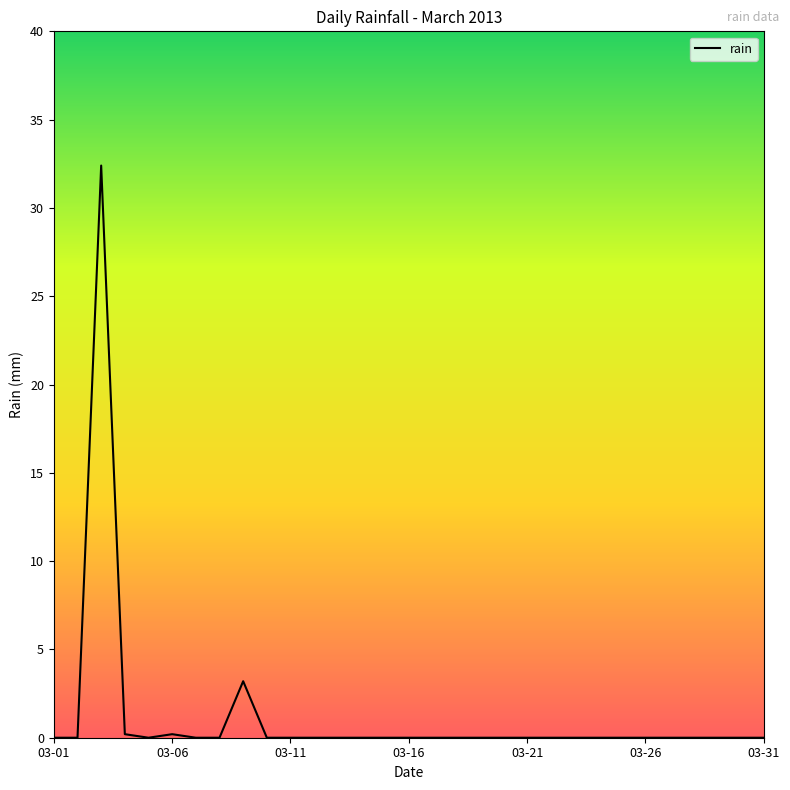

What is the maximum value shown in the chart?

32.4